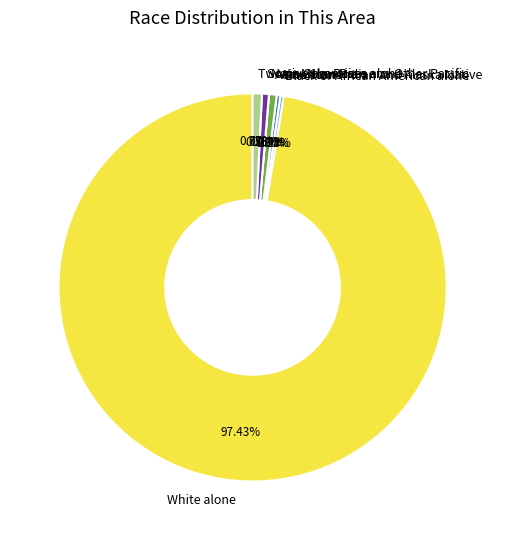

Rank the categories by value from lowest to highest.

Native Hawaiian and Other Pacific, Black or African American alone, American Indian and Alaska Native, Some Other Race alone, Asian alone, Two or More Races, White alone